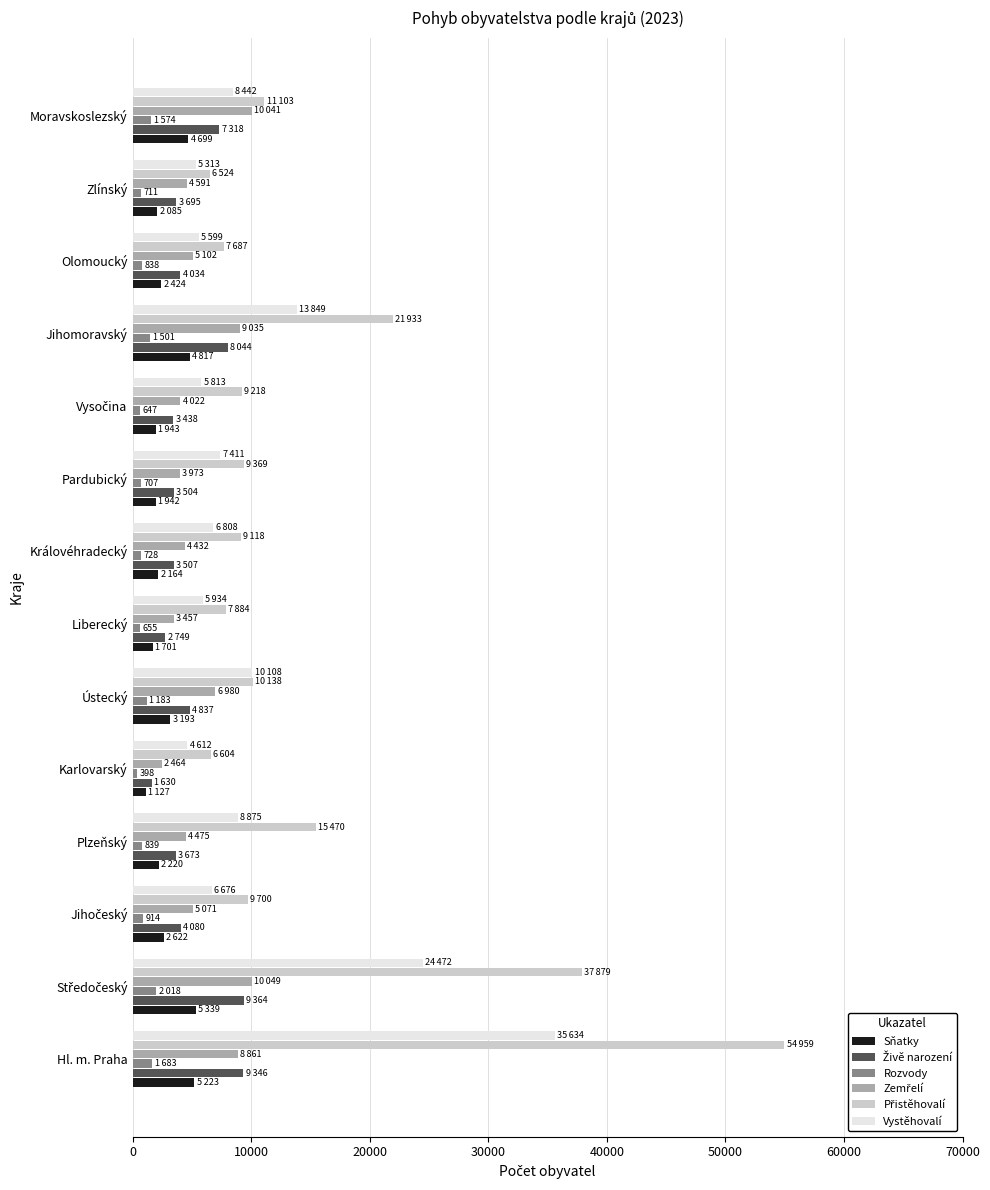

At how many categories does at least one series exceed 19248?

3